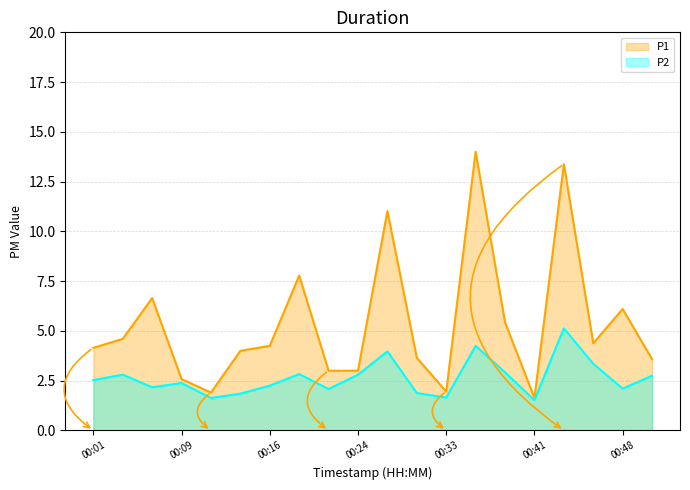

Where does the P2 series first go above 2?

00:01